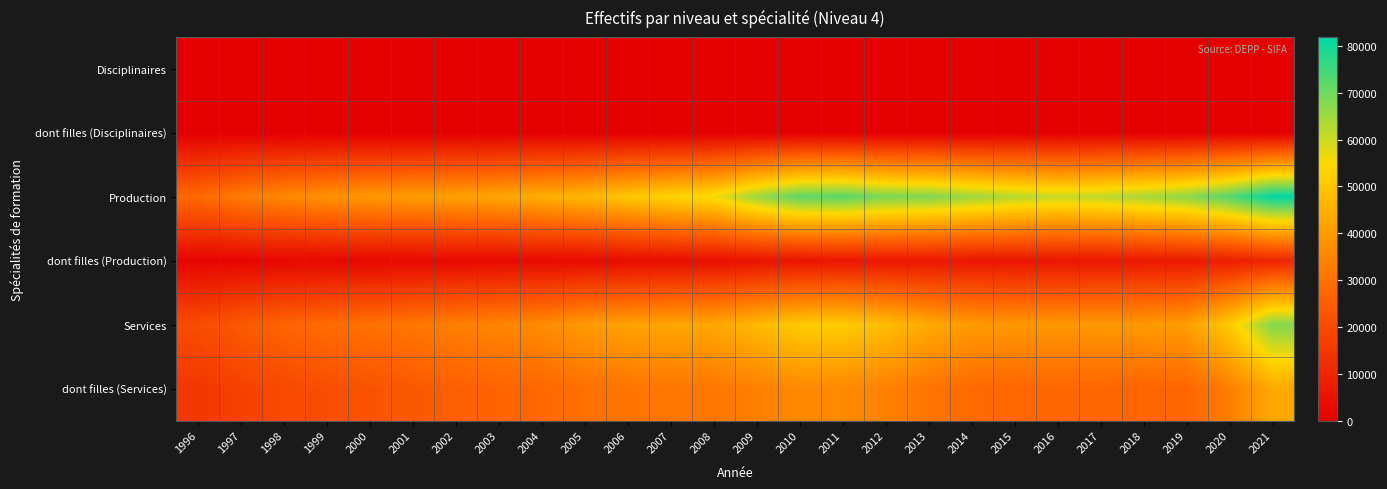

Between 2017 and 2018, which series saw the biggest shift?

Production